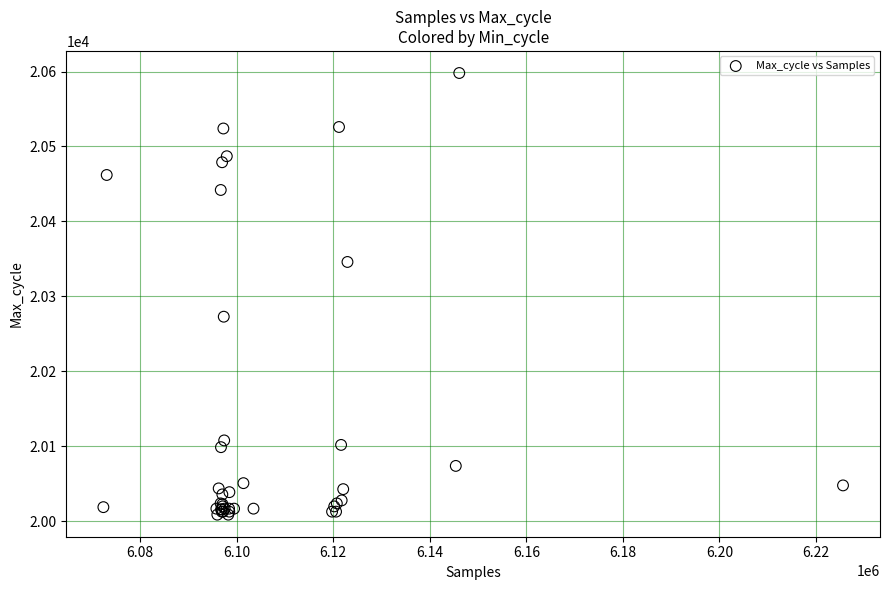

What Y value in the scatter plot is closest to 20303?

20273